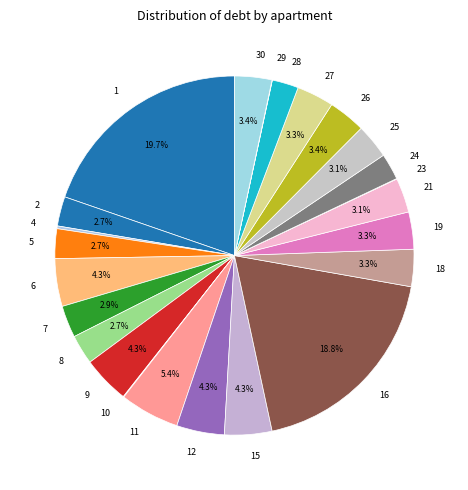

Does any single category account for the majority?

No